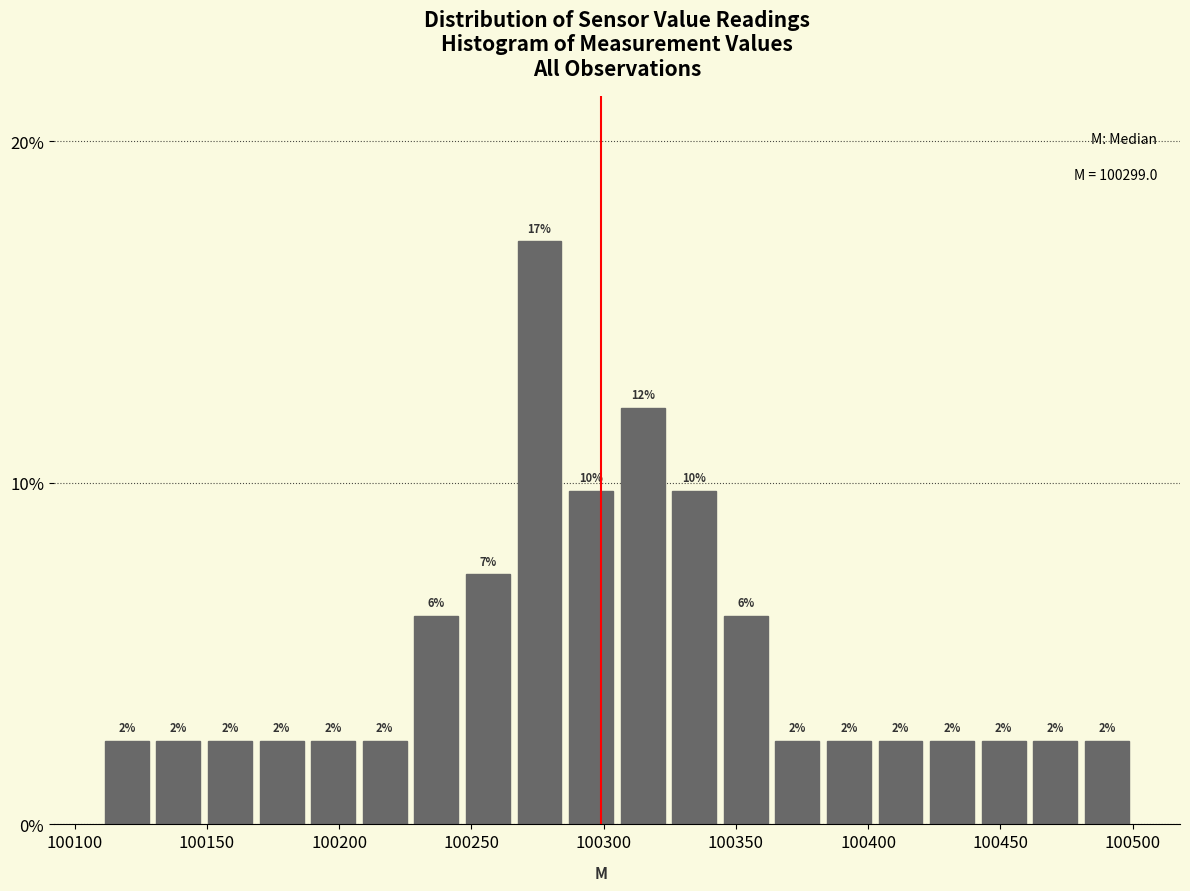

Read against the x-axis, roughly where is the centre of the tallest bar?

100275